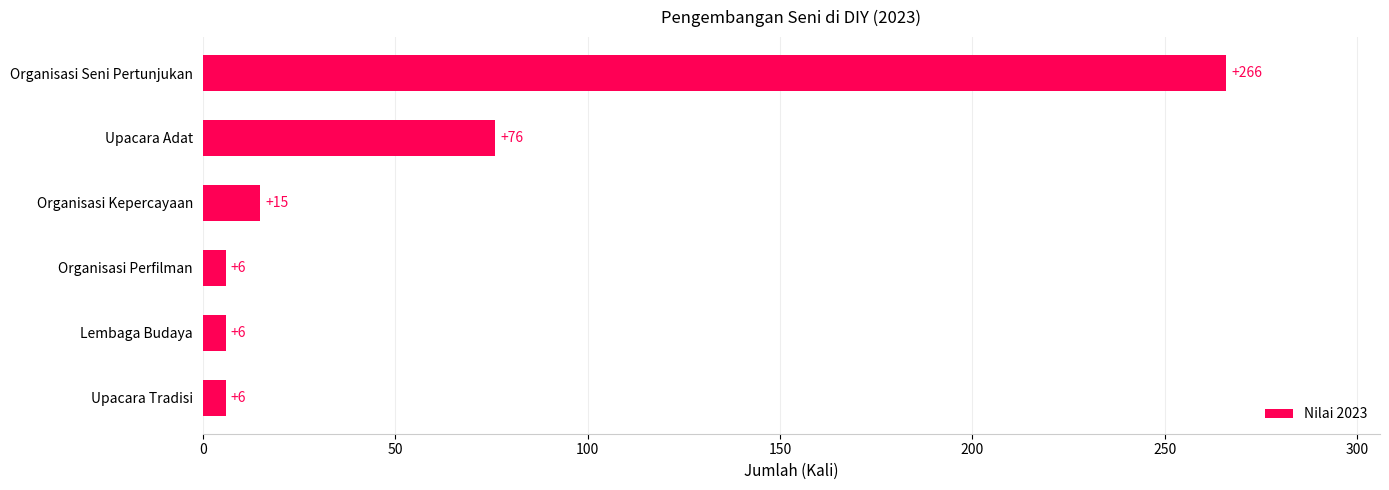

Reading bottom to top, what are all the values shown in this chart?

Upacara Tradisi=6	Lembaga Budaya=6	Organisasi Perfilman=6	Organisasi Kepercayaan=15	Upacara Adat=76	Organisasi Seni Pertunjukan=266